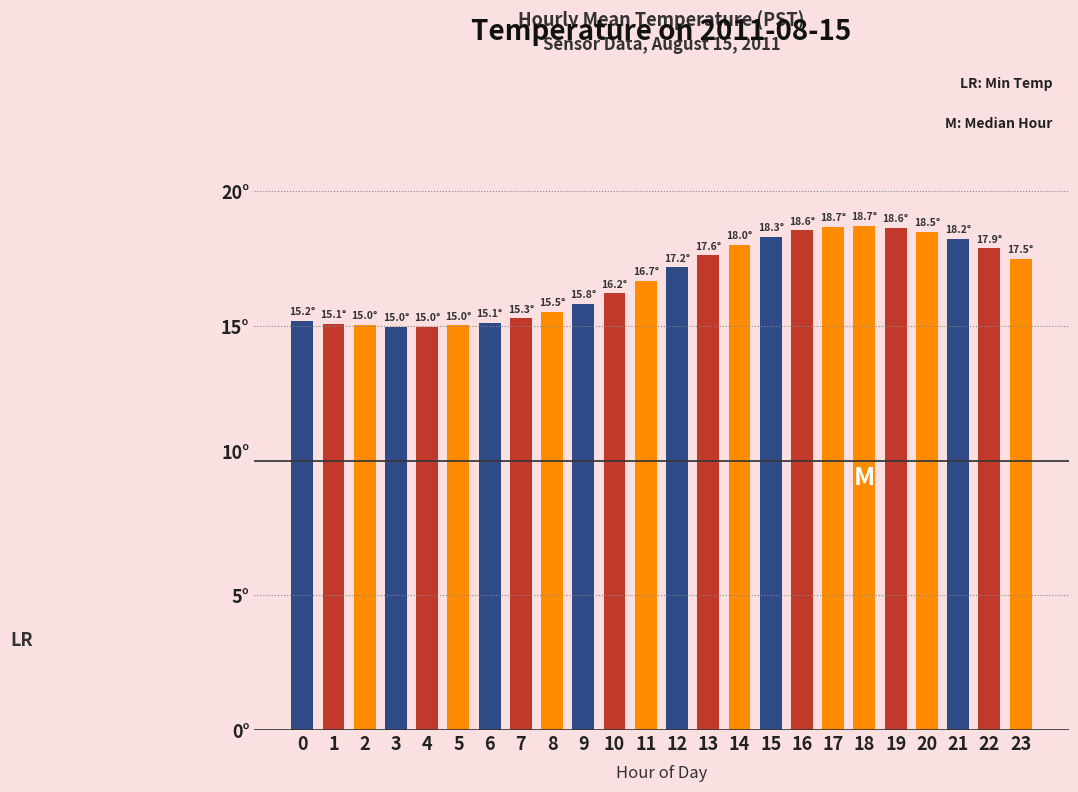

Rank the categories by value from lowest to highest.

4, 3, 5, 2, 1, 6, 0, 7, 8, 9, 10, 11, 12, 23, 13, 22, 14, 21, 15, 20, 16, 19, 17, 18